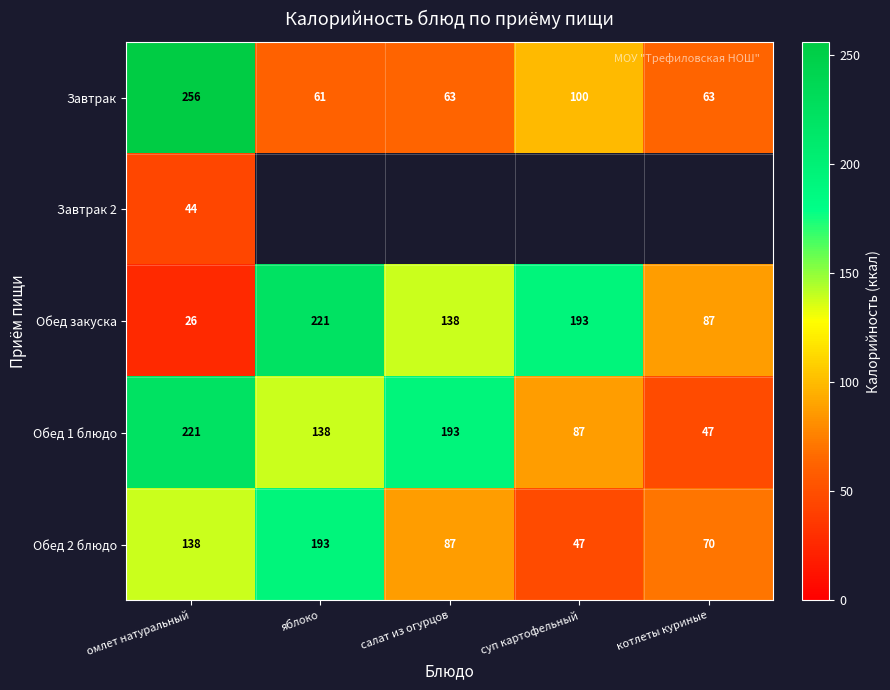

What is the lowest value of the Обед закуска series?

26